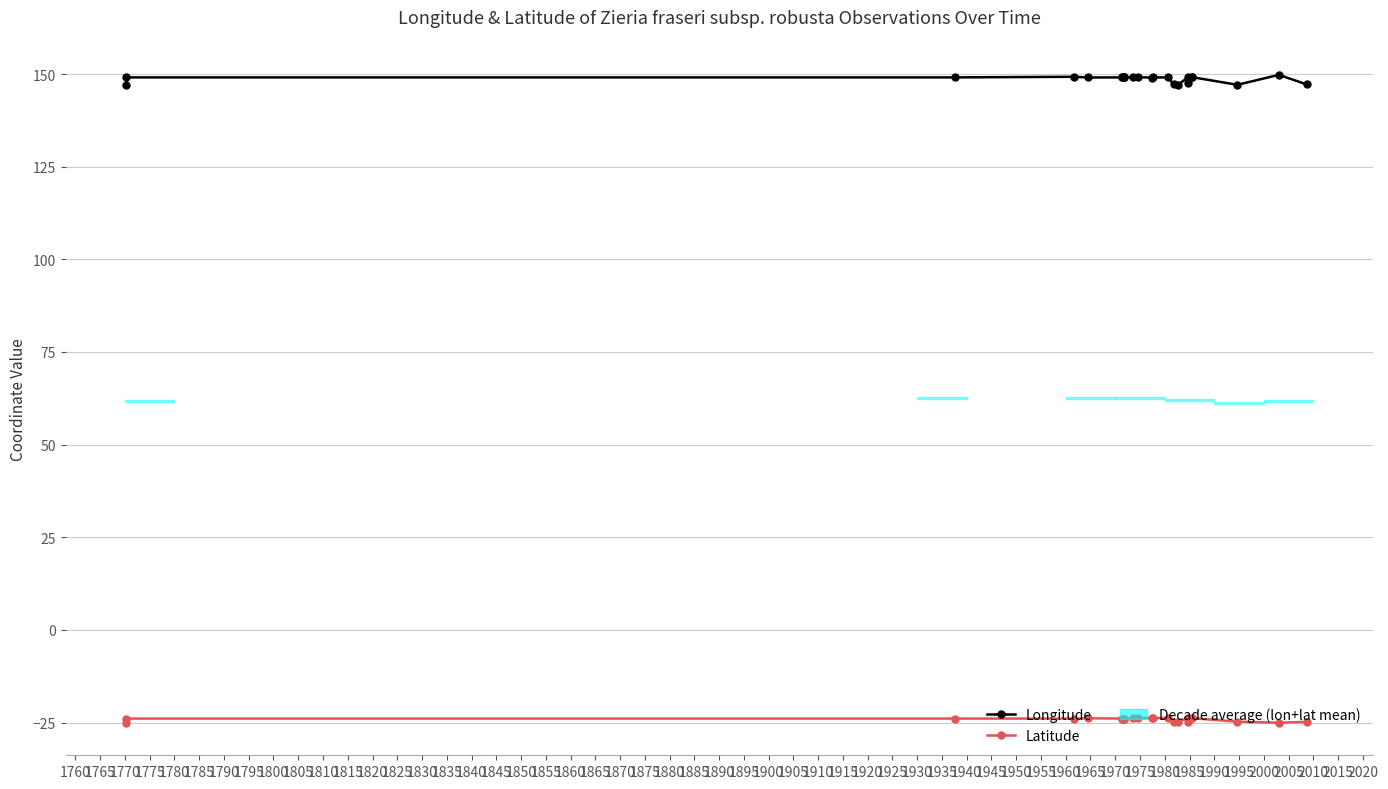

True or false: Longitude and Latitude cross at least once.

False